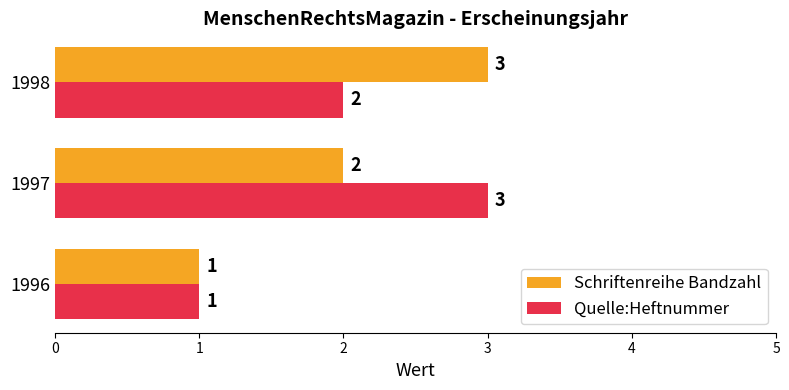

What value does the Schriftenreihe Bandzahl series have at 1998?

3